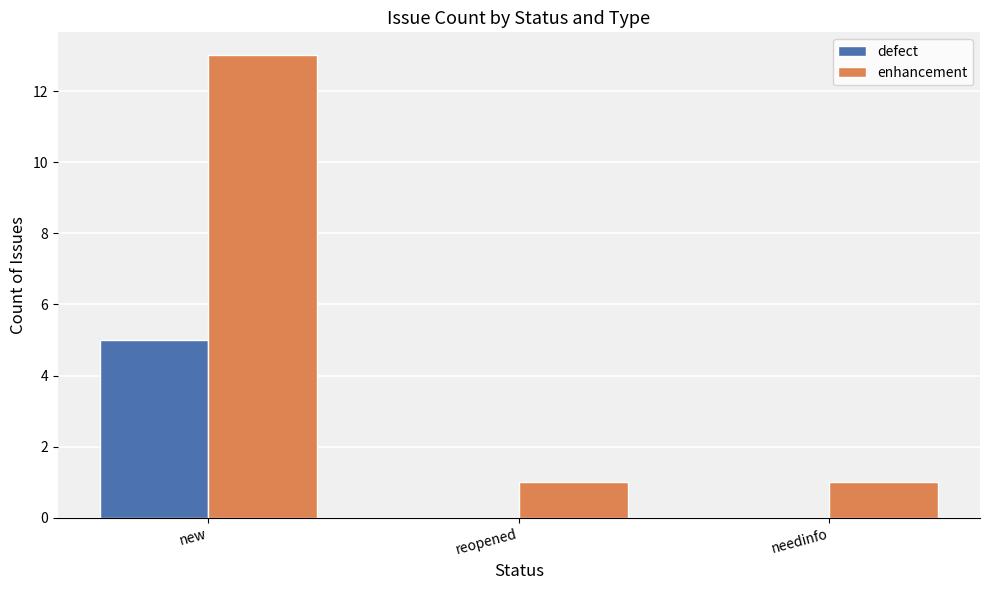

At which category is the sum across all series the highest?

new